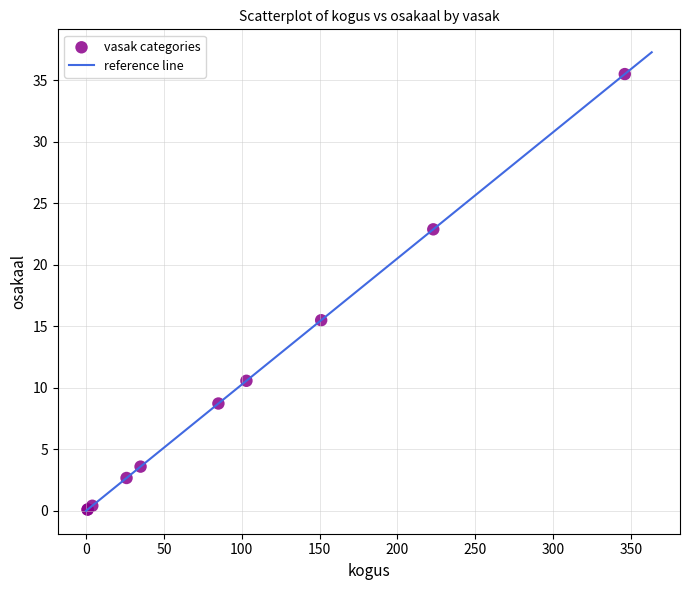

What Y value in the scatter plot is closest to 17?

15.5